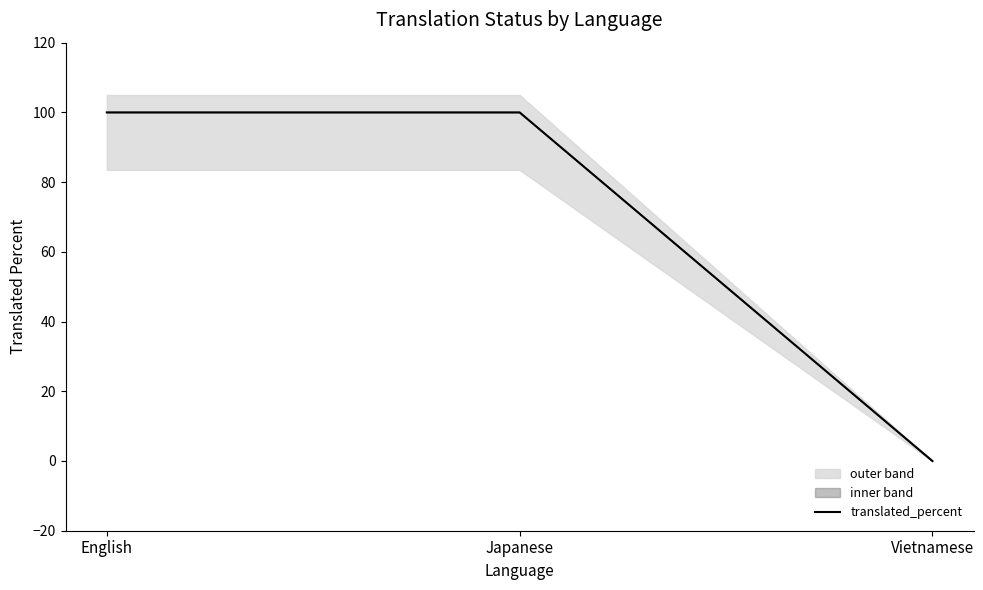

True or false: the data shows 100 at Japanese.

True